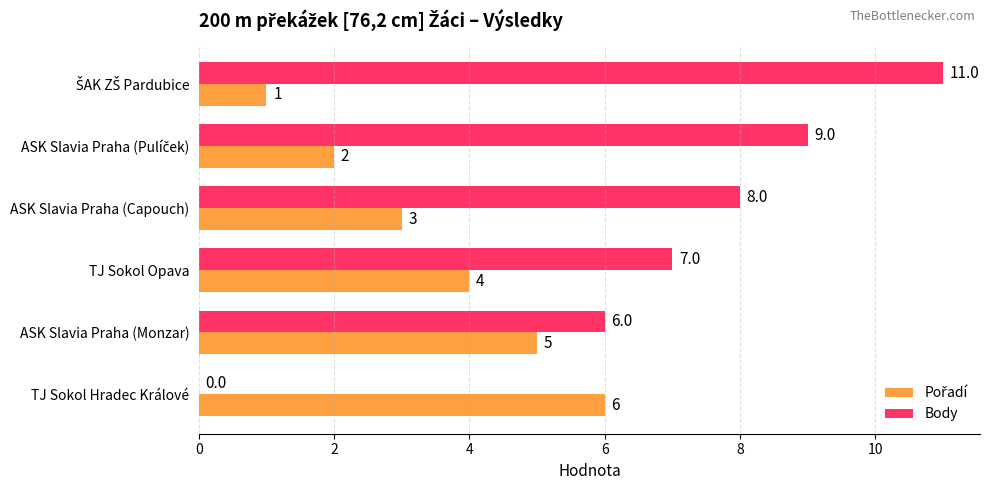

The value of Body at TJ Sokol Hradec Králové is 7. True or false?

False